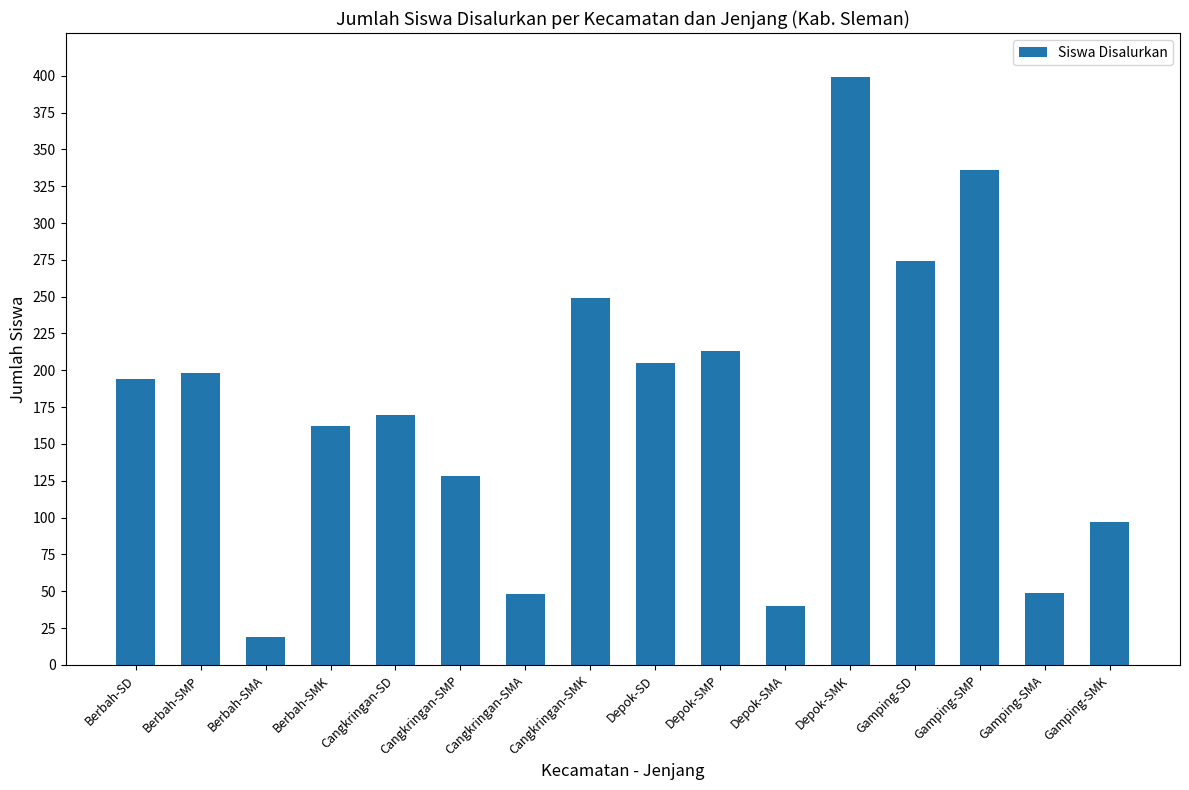

Count the number of data series in this chart.

1